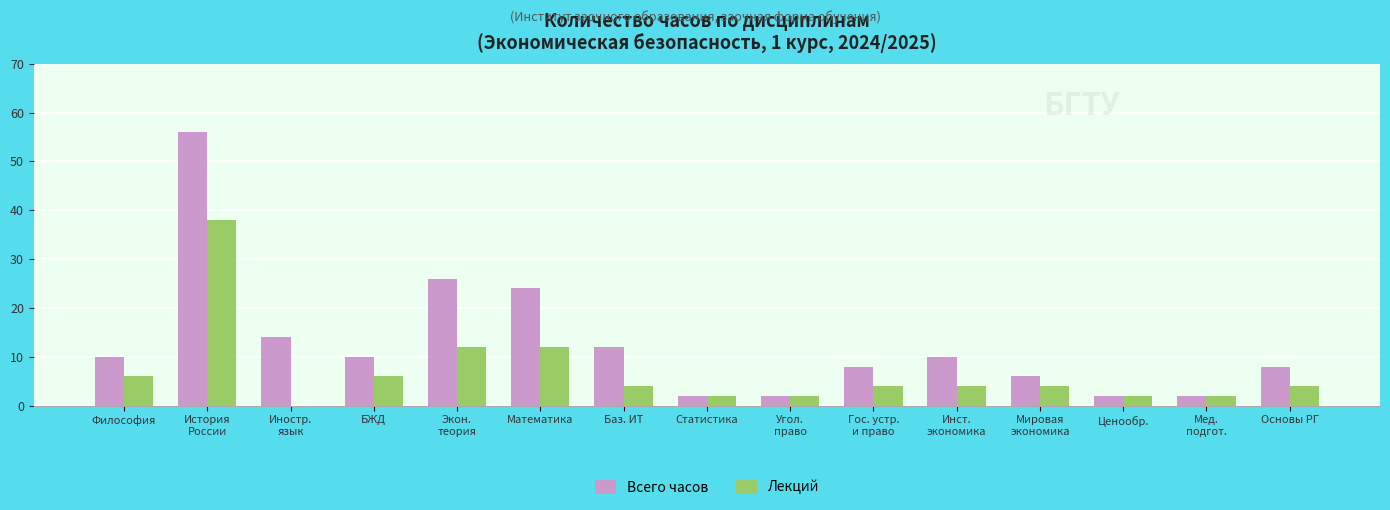

Are the bars horizontal?

No